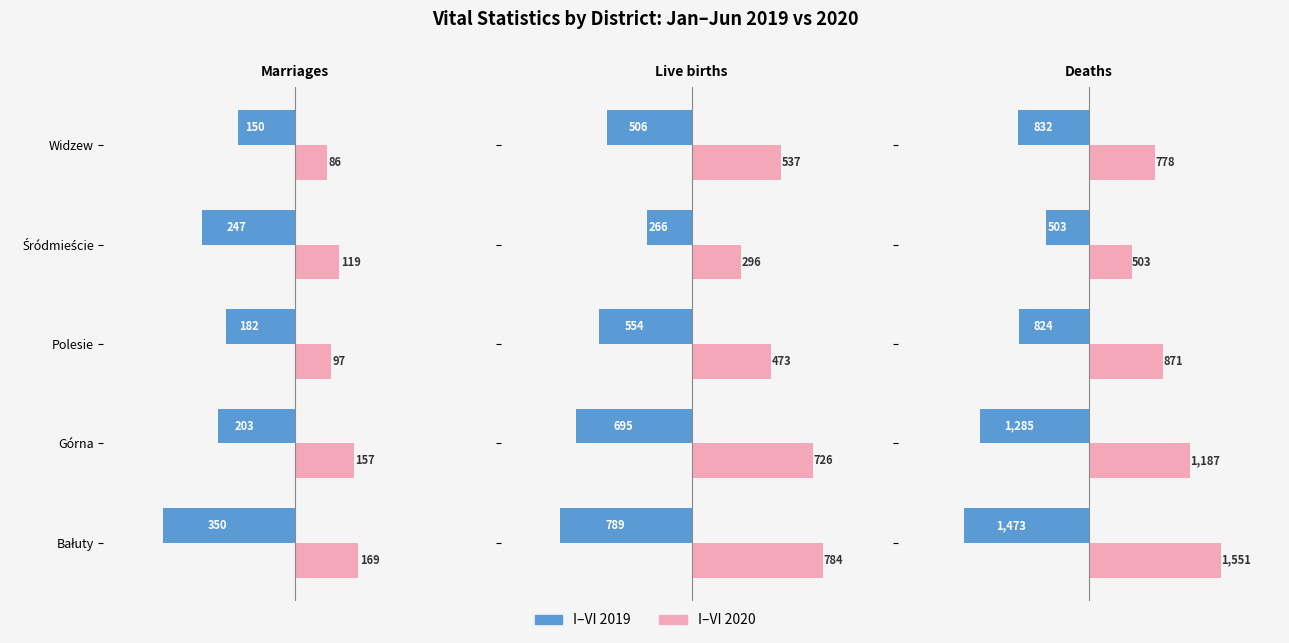

Rank the series by their maximum value, from highest to lowest.

I–VI 2020, I–VI 2019